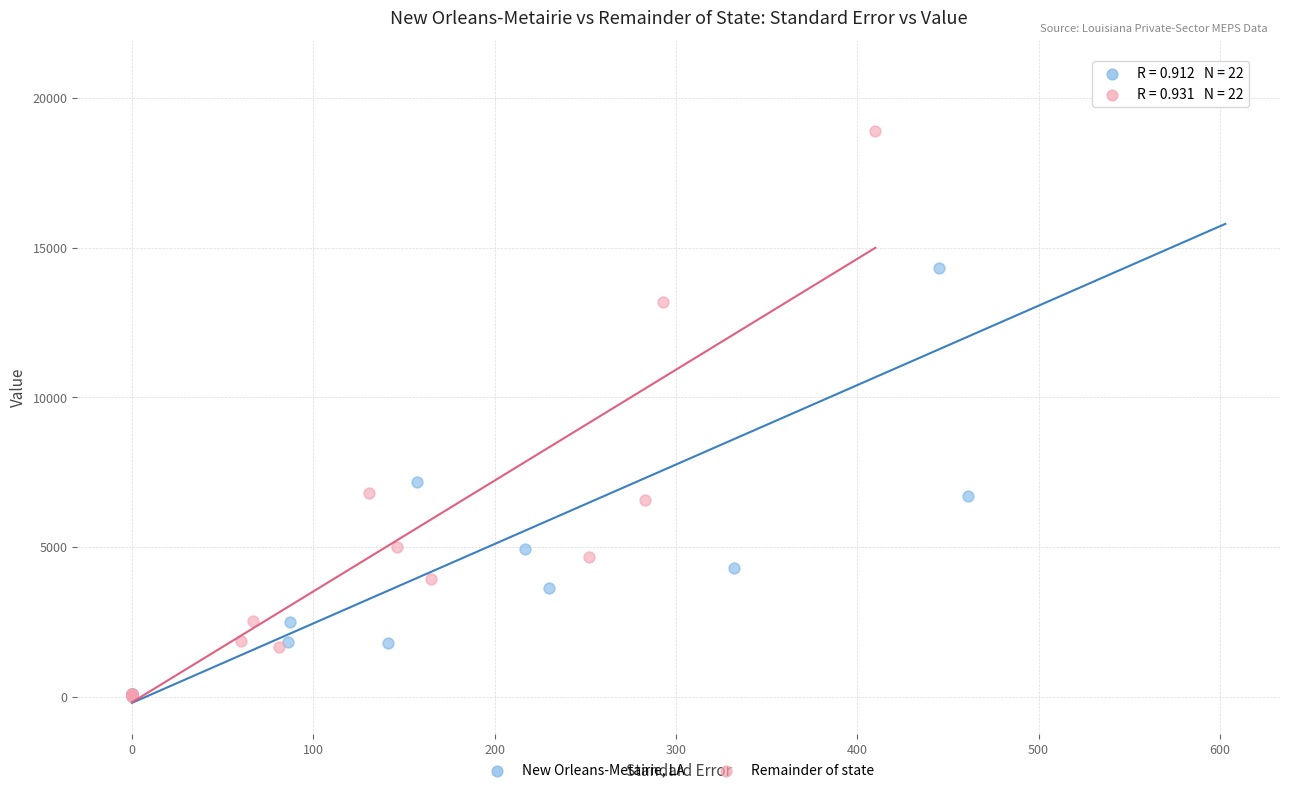

Which series has the widest spread of Y values?

New Orleans-Metairie, LA